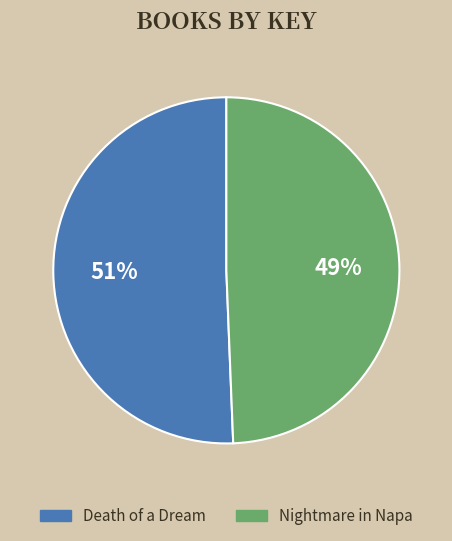

Which category has the smallest portion of the pie?

Nightmare in Napa